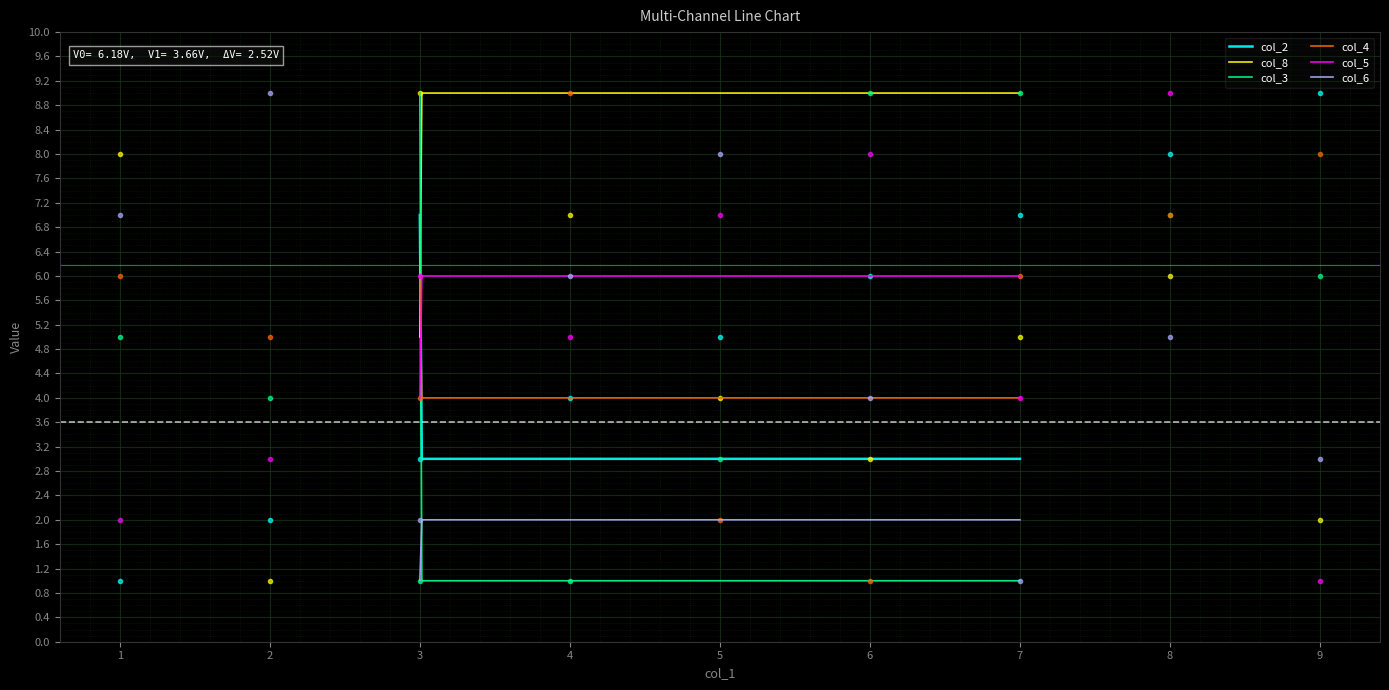

How many col_6 values are between 3 and 7?

5